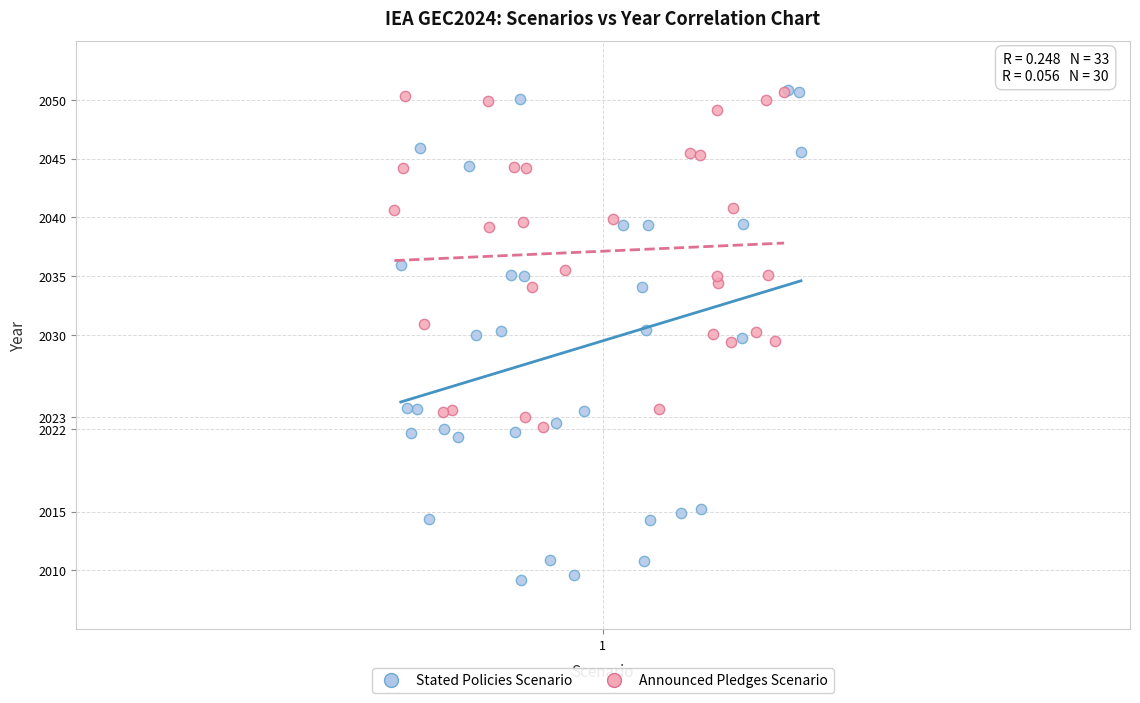

Which series reaches the minimum Y coordinate?

Stated Policies Scenario